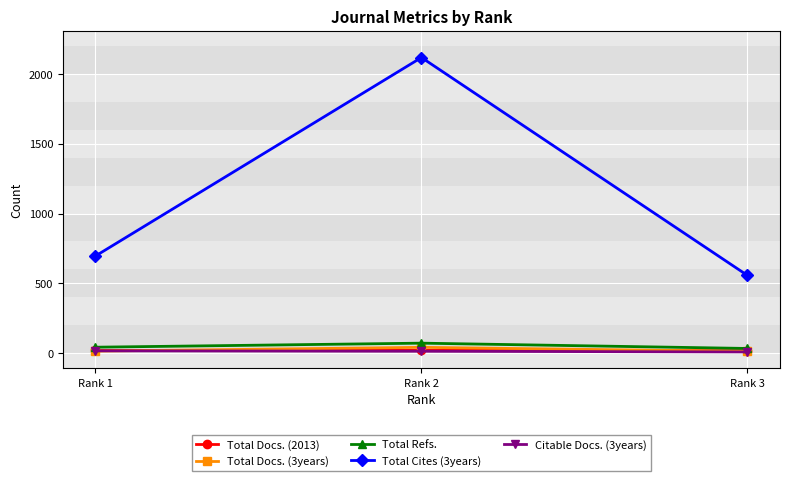

What is the lowest value of the Citable Docs. (3years) series?

8